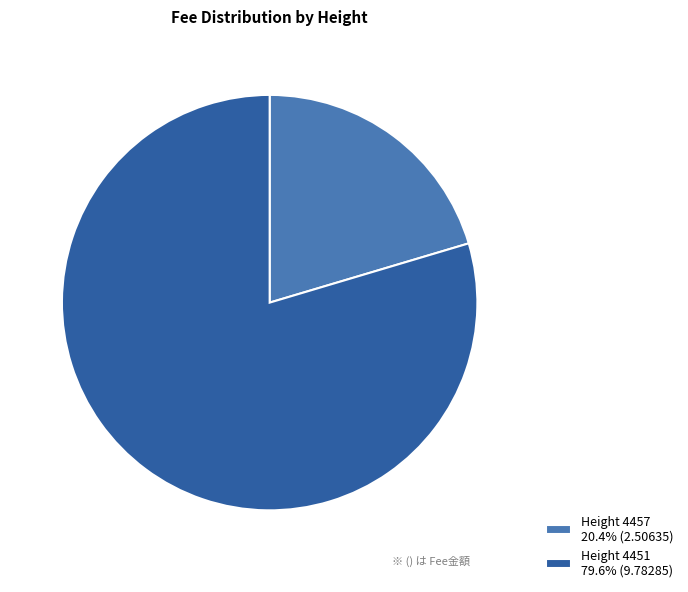

Is the sum of Height 4451 79.6% (9.78285) and Height 4457 20.4% (2.50635) greater than half?

Yes